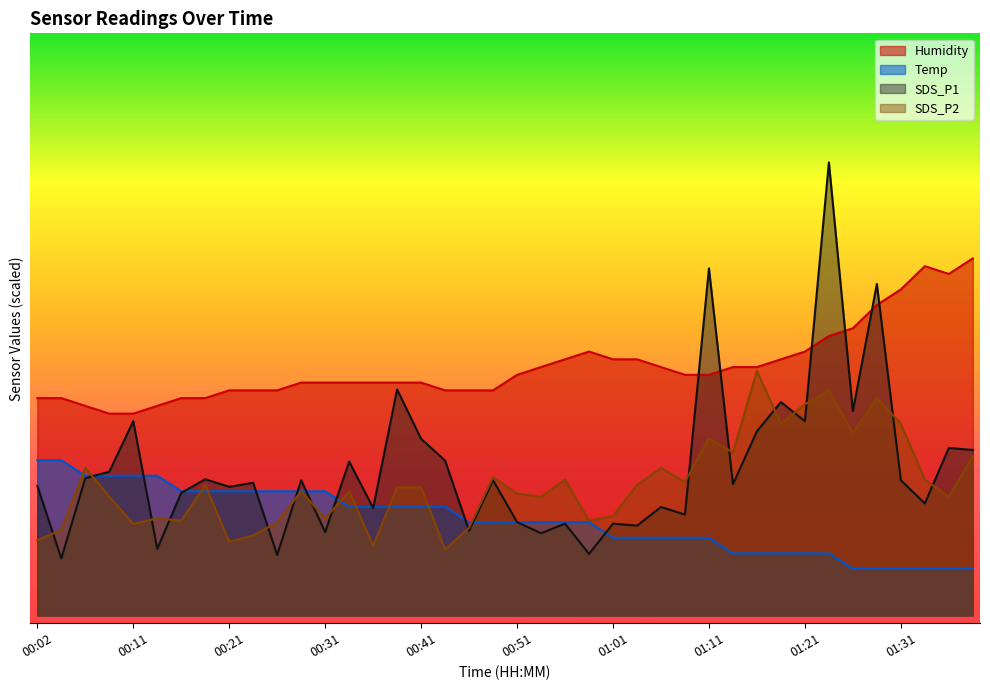

How many times do Humidity and SDS_P1 cross each other?

6